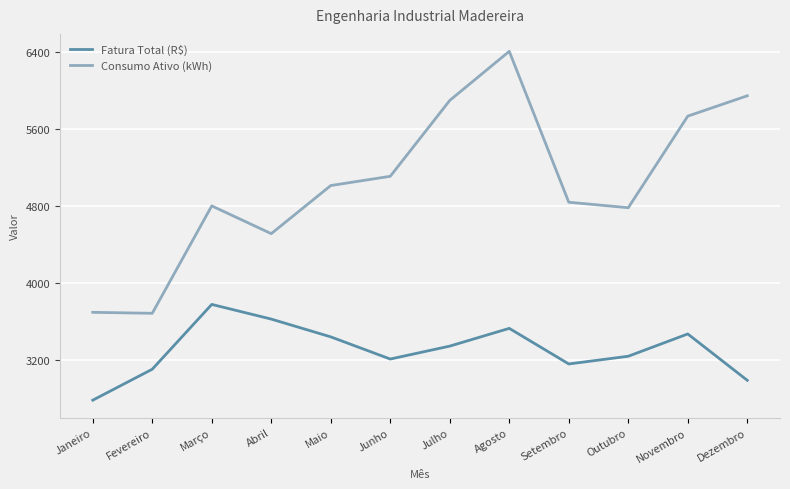

At which label is Fatura Total (R$) closest to 3281?

Outubro